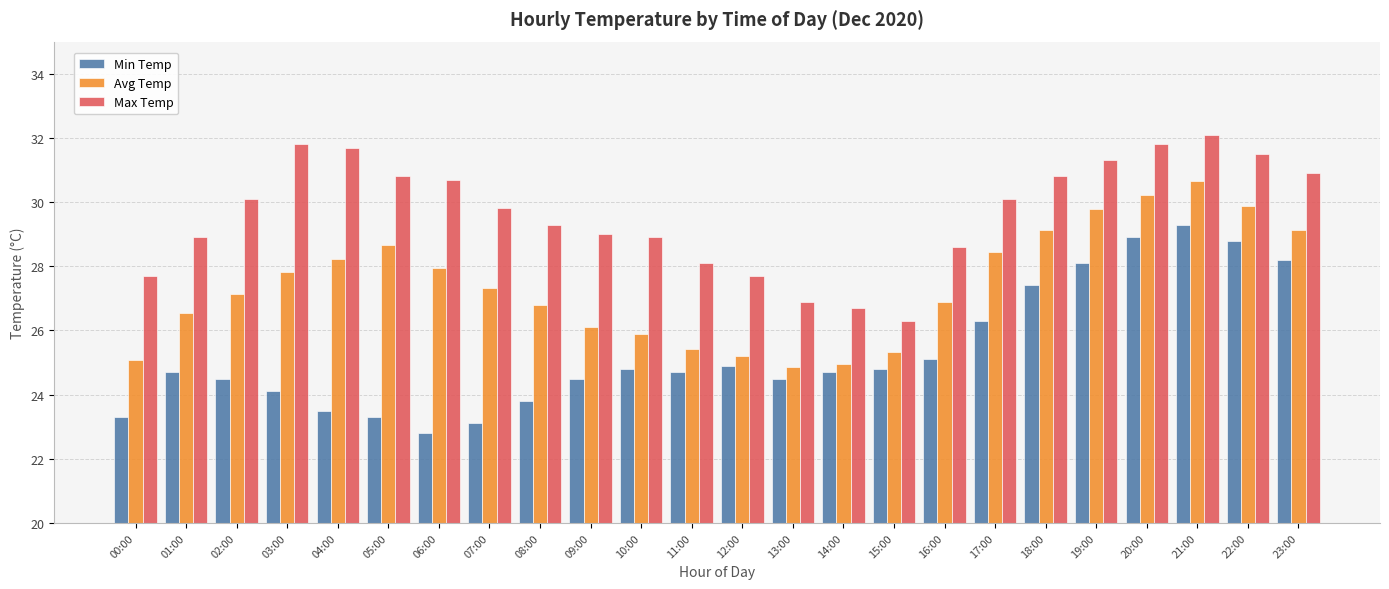

Rank the series by their maximum value, from highest to lowest.

Max Temp, Avg Temp, Min Temp